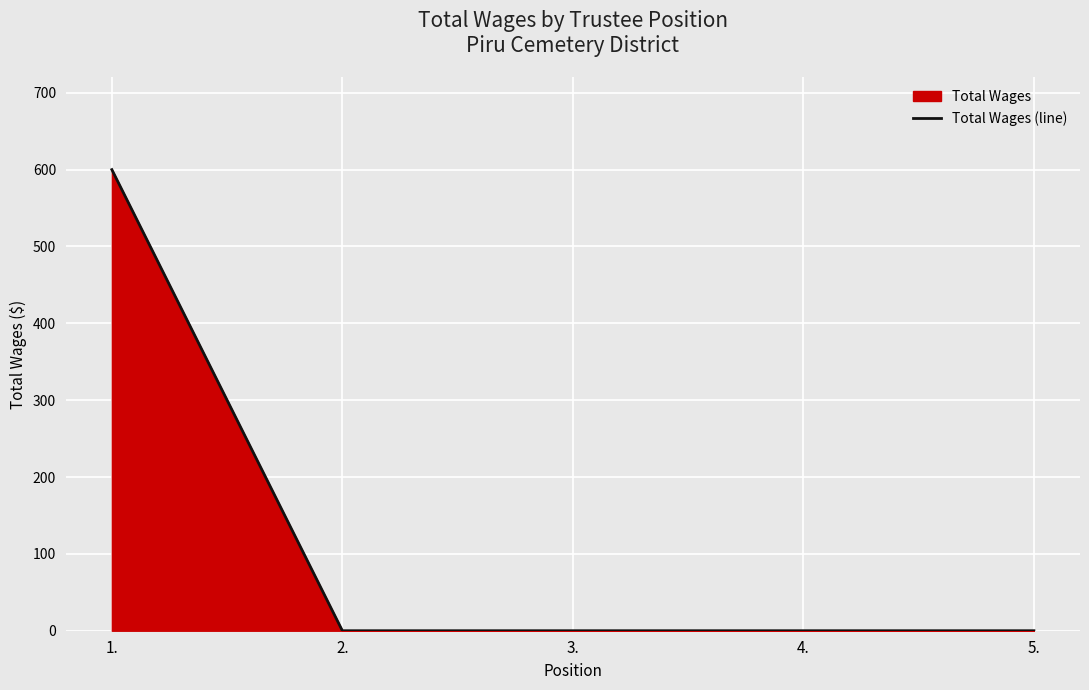

The chart shows a value of 344 at 1.. True or false?

False